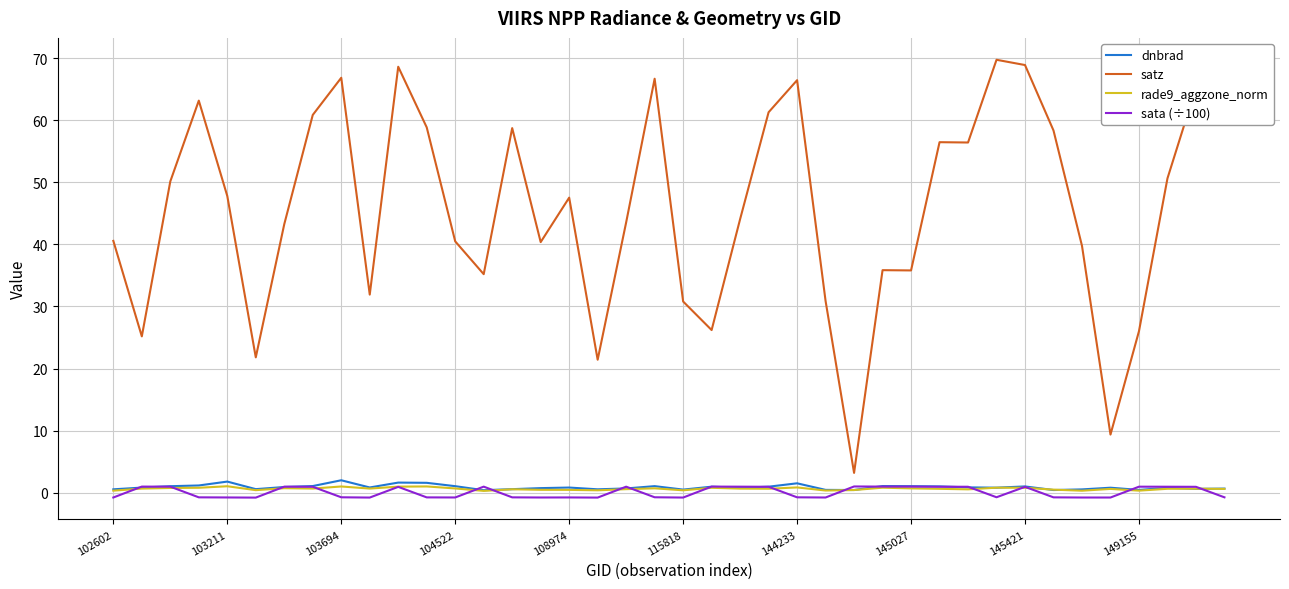

How many values in the sata (÷100) series are below 0?

21